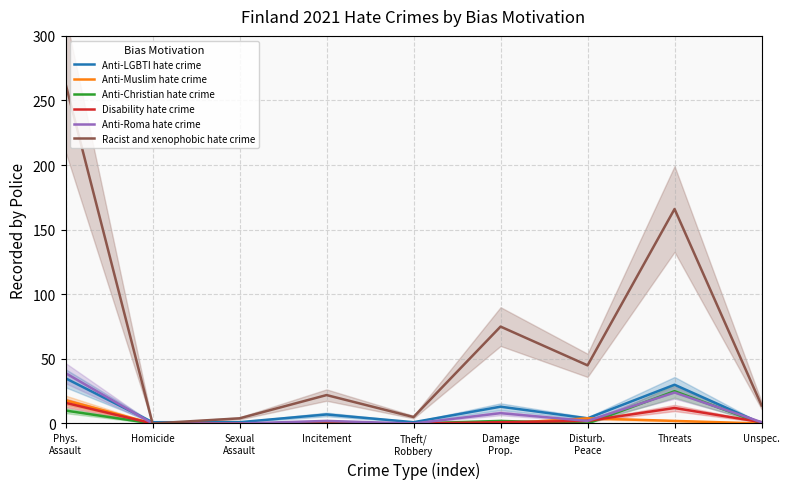

What is the sum of the Racist and xenophobic hate crime values at Homicide and Threats?

166